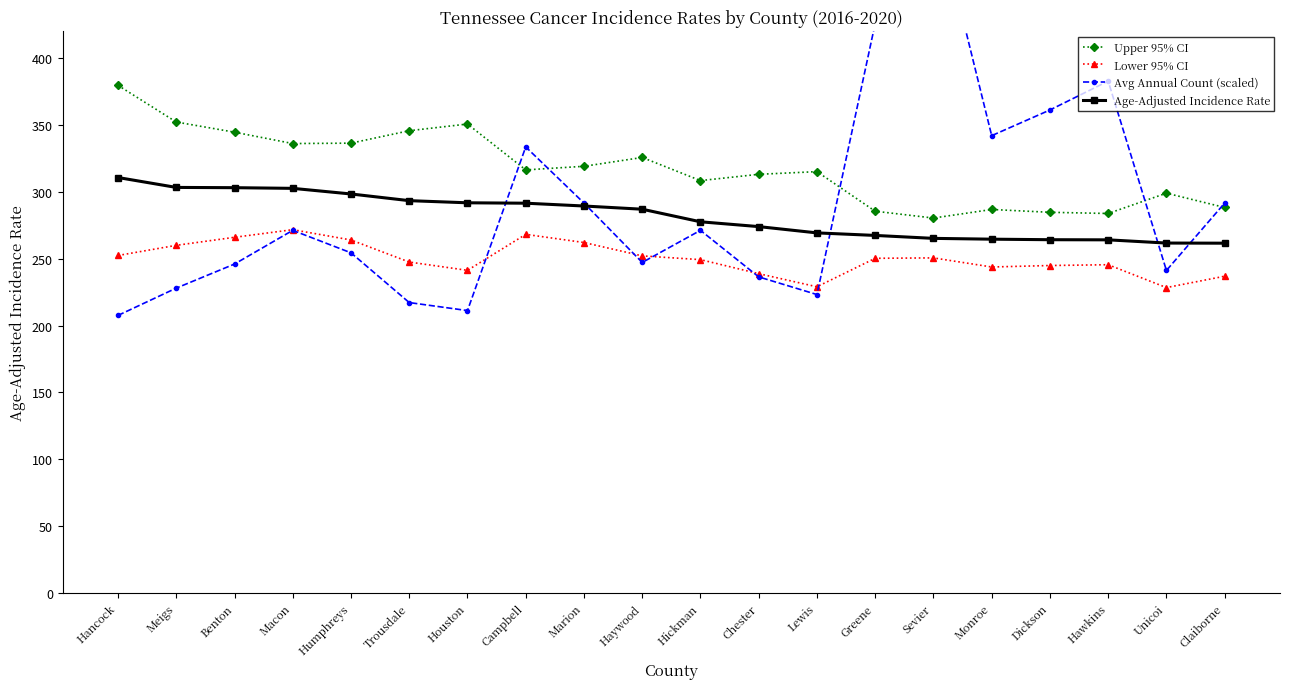

How many values in the Avg Annual Count (scaled) series are below 271?

10